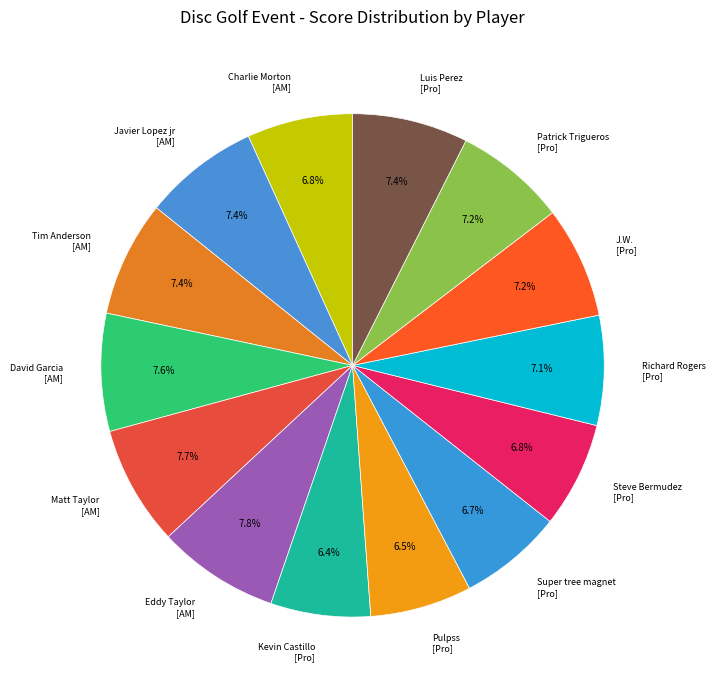

Which category has the biggest portion of the pie?

Eddy Taylor